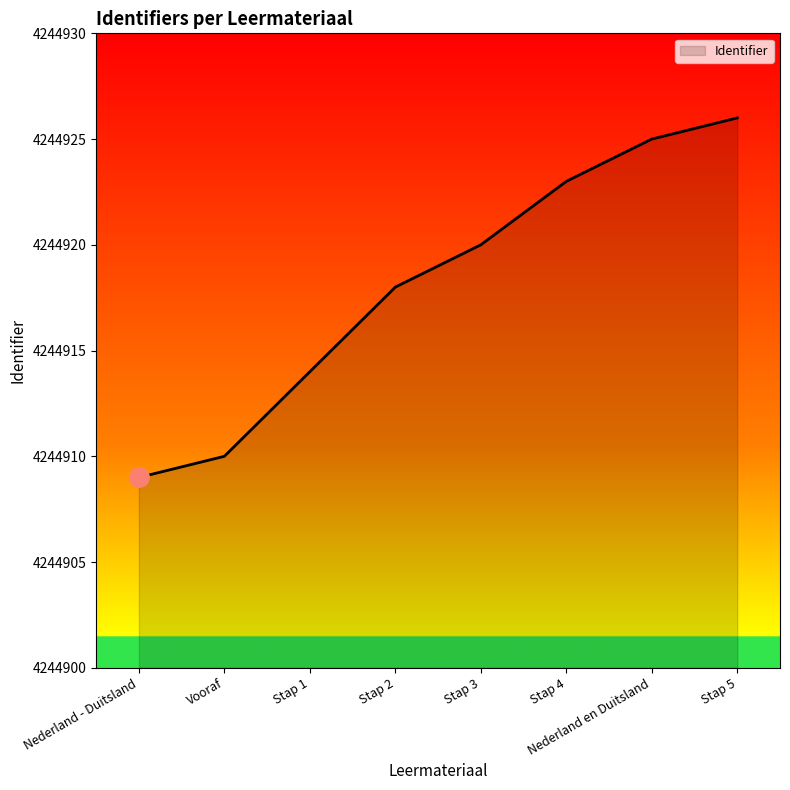

What is the sum of all values?

33959345